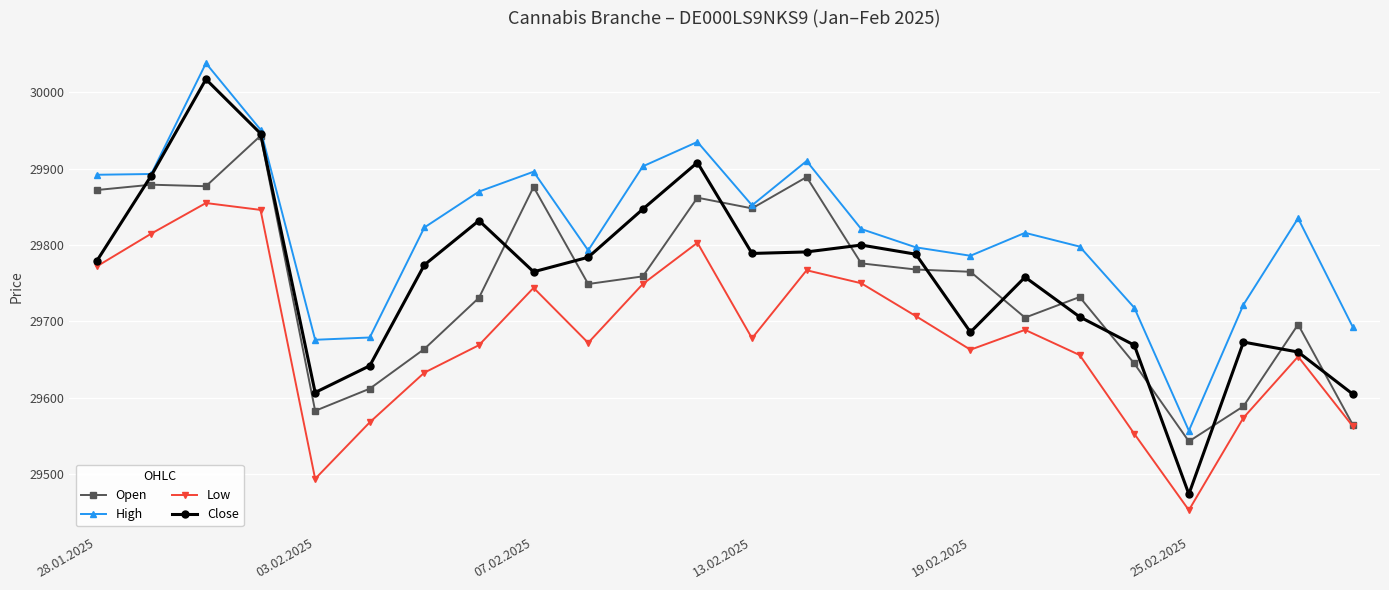

True or false: Open has more than 0 interior local peaks.

True